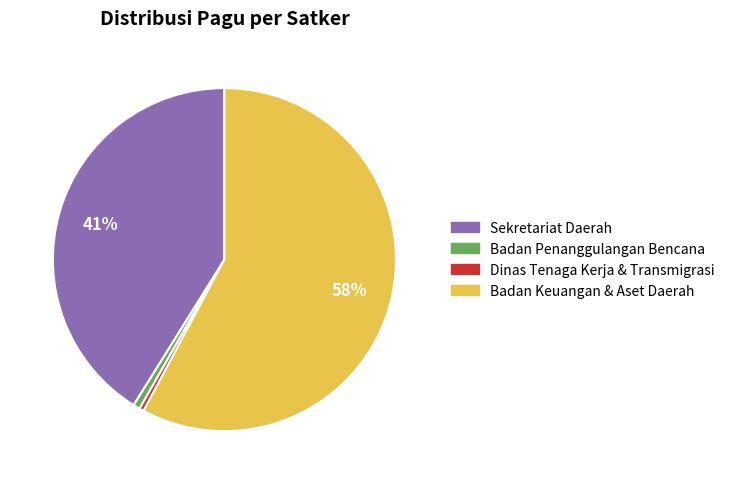

Is there a majority slice in this chart?

Yes